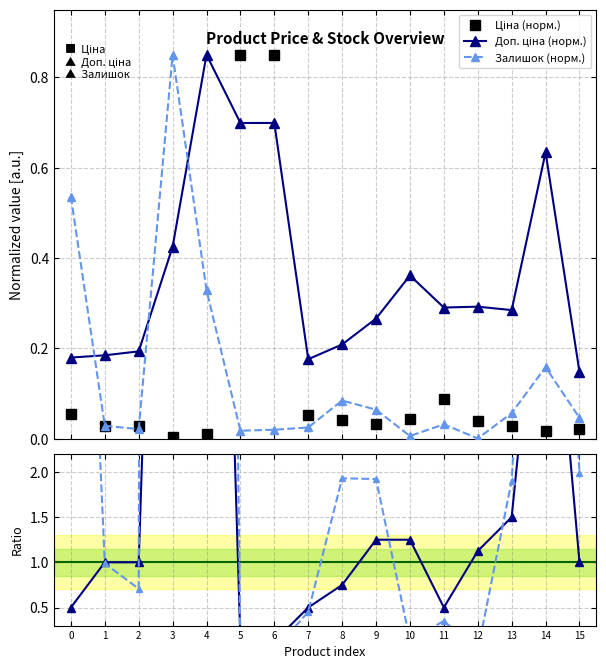

How many lines are shown in the chart?

5